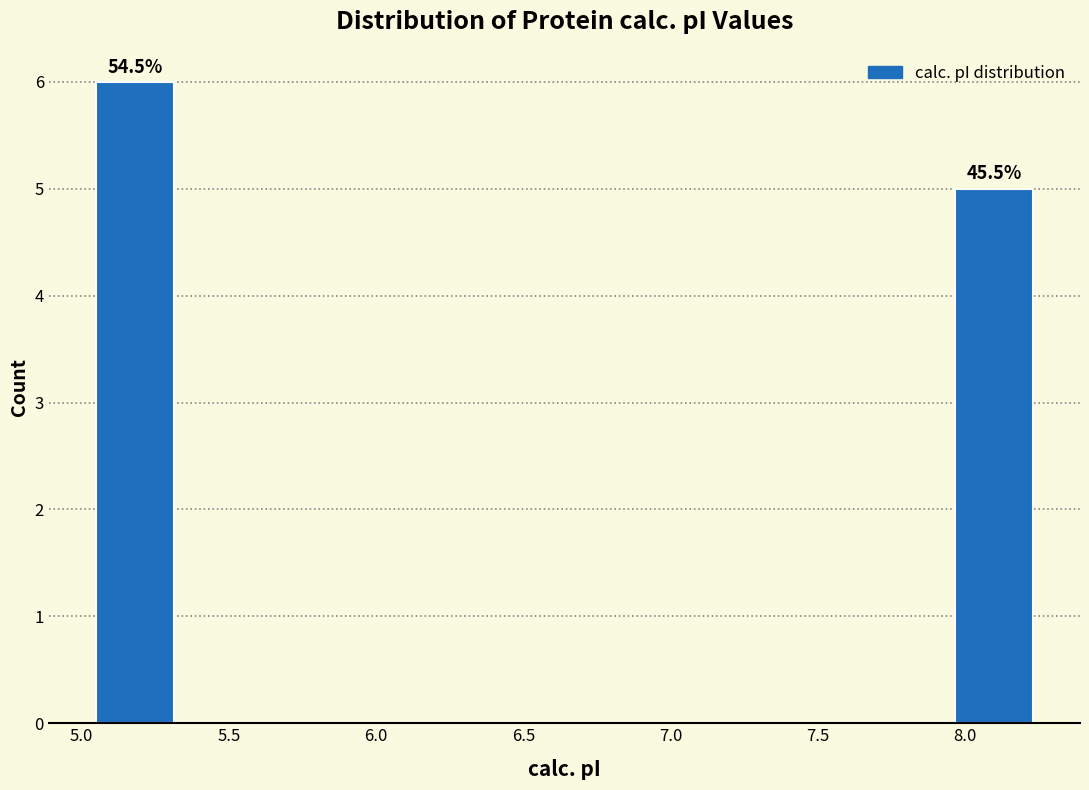

Over which range of the x-axis is the bar tallest?

5.05 to 5.30